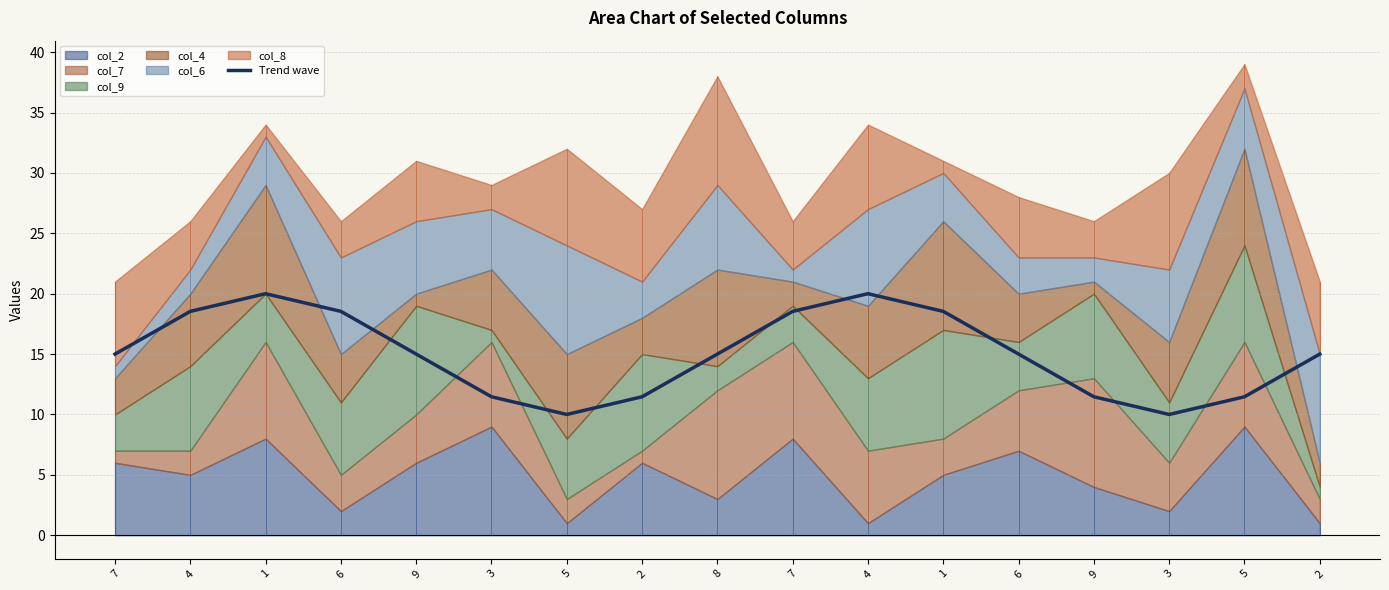

What is the difference between the maximum and minimum values?

10.0